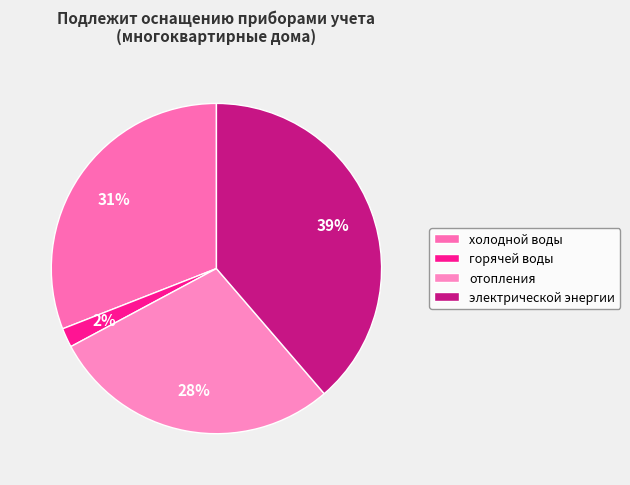

What is the smallest slice in the pie chart?

горячей воды